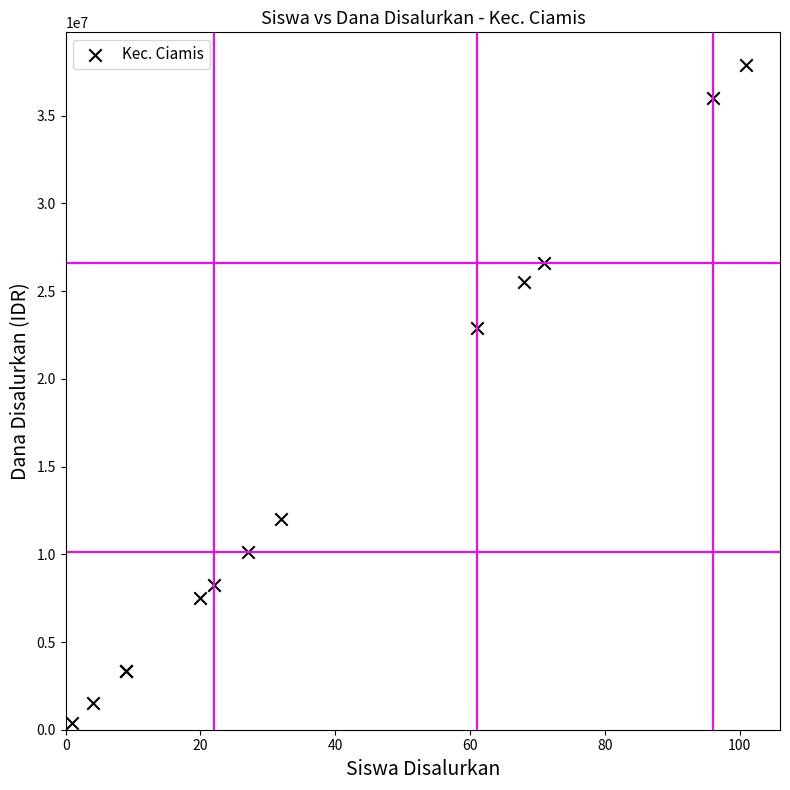

What Y value in the scatter plot is closest to 19125000?

22875000